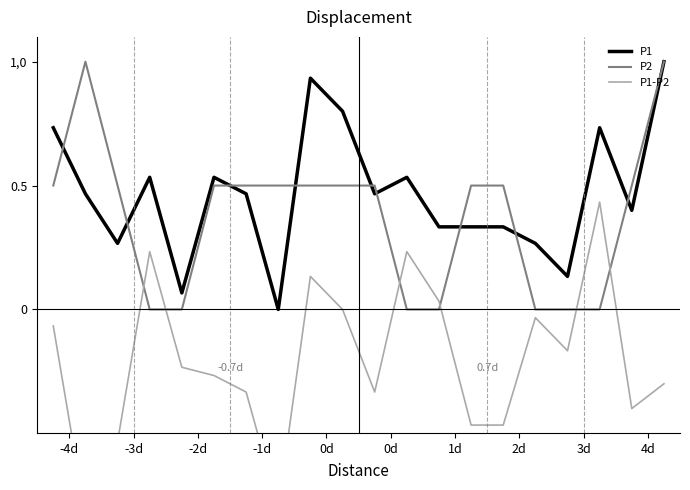

What is the minimum value shown in the chart?

-0.8